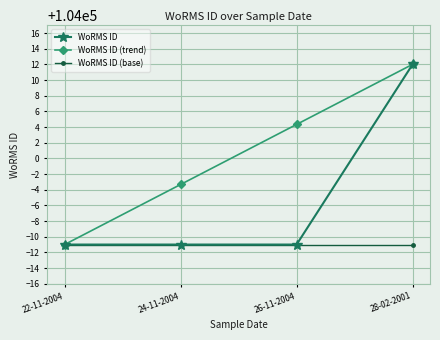

What is the total value across all series at 26-11-2004?

311982.3